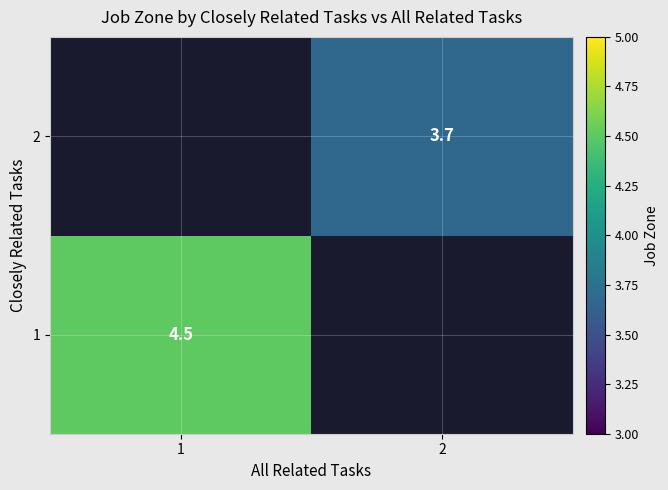

True or false: 1 has a value of 4.5 at 1.

True